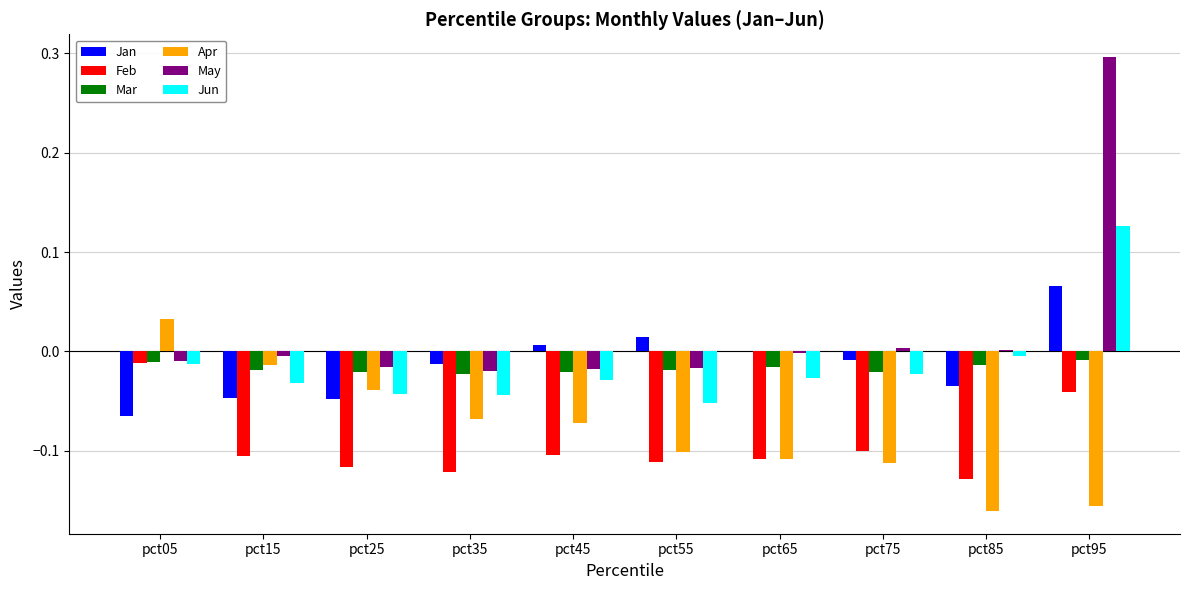

Is it true that Jan equals -0.1 at pct15?

False